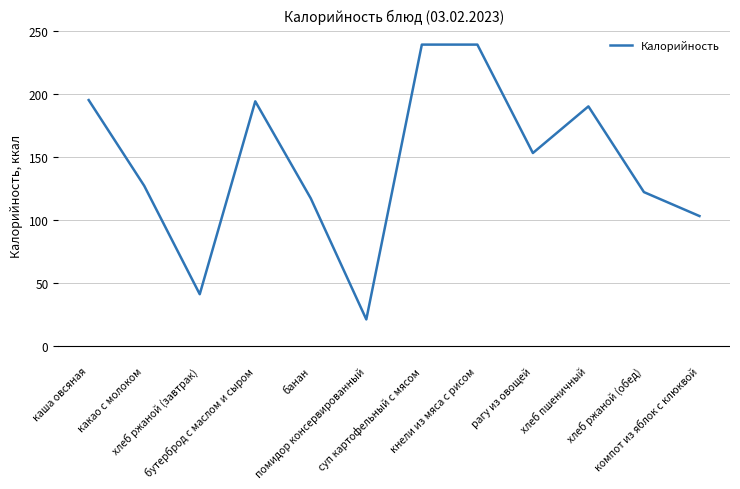

What is the difference between the maximum and minimum values?

218